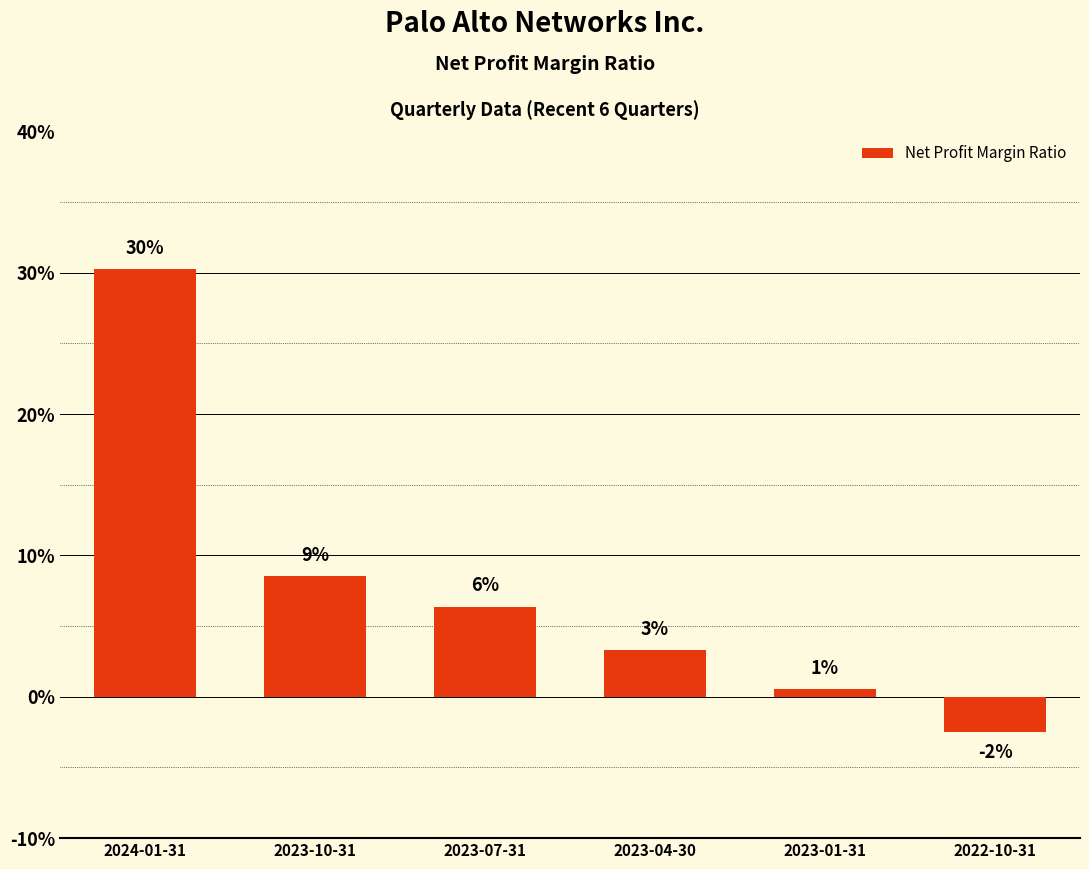

Rank the categories by value from highest to lowest.

2024-01-31, 2023-10-31, 2023-07-31, 2023-04-30, 2023-01-31, 2022-10-31